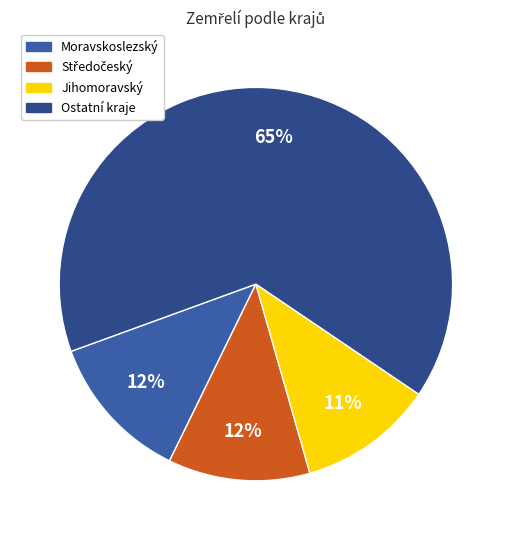

How many segments does this pie chart have?

4